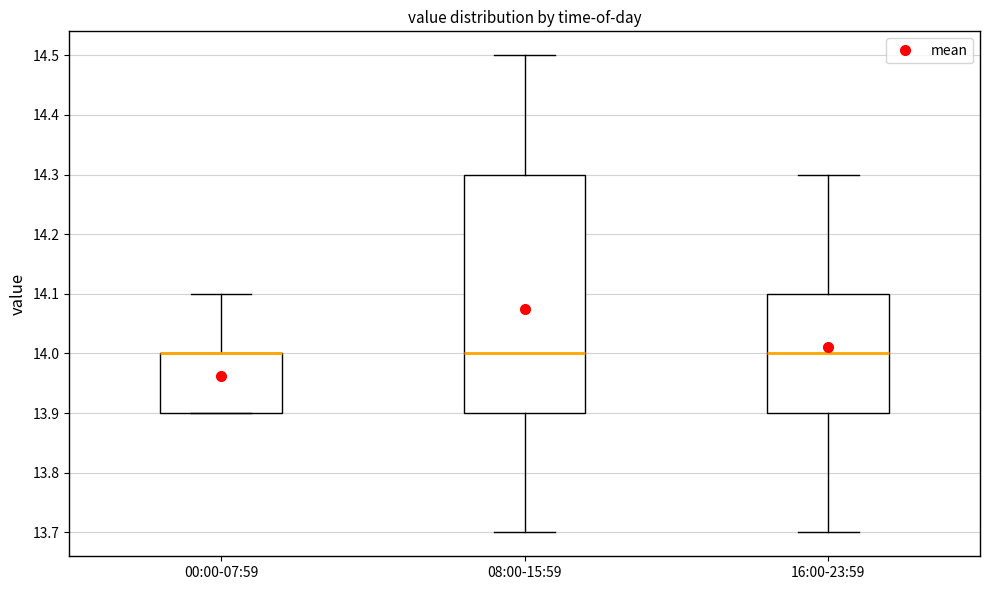

Reading left to right, read every box against the y-axis: the position of its median line, the range the box covers, and the ends of its whiskers. The values are not printed on the chart, so give them approximately, as read against the axis.

00:00-07:59: median 14.0 (drawn on the box's upper edge), box 13.9 to 14.0, whiskers 13.9 to 14.1
08:00-15:59: median 14.0, box 13.9 to 14.3, whiskers 13.7 to 14.5
16:00-23:59: median 14.0, box 13.9 to 14.1, whiskers 13.7 to 14.3